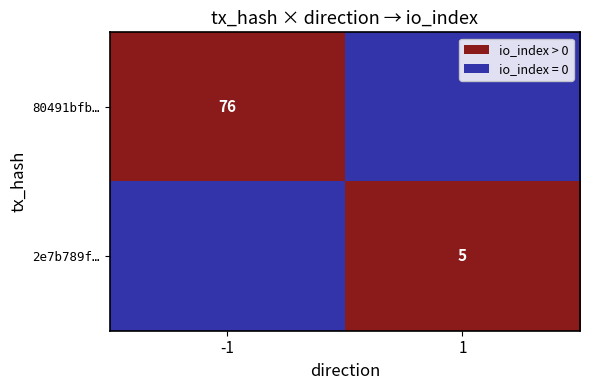

True or false: 80491bfb… has a value of 114 at -1.

False